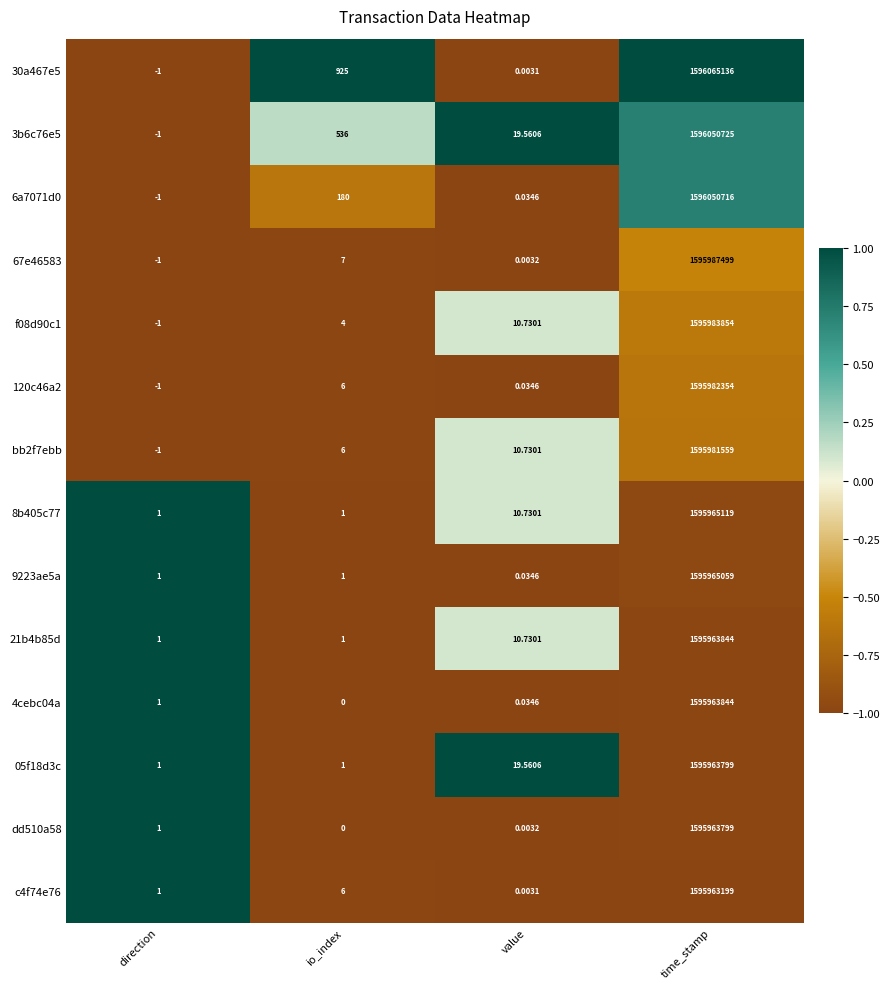

At which label is dd510a58 closest to 797981899?

direction